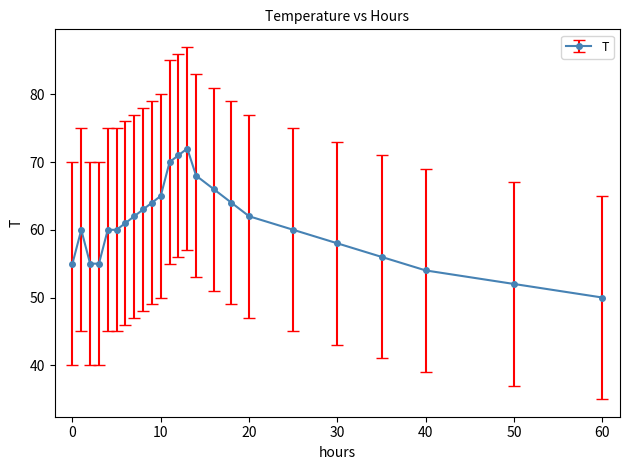

What is the greatest value displayed?

72